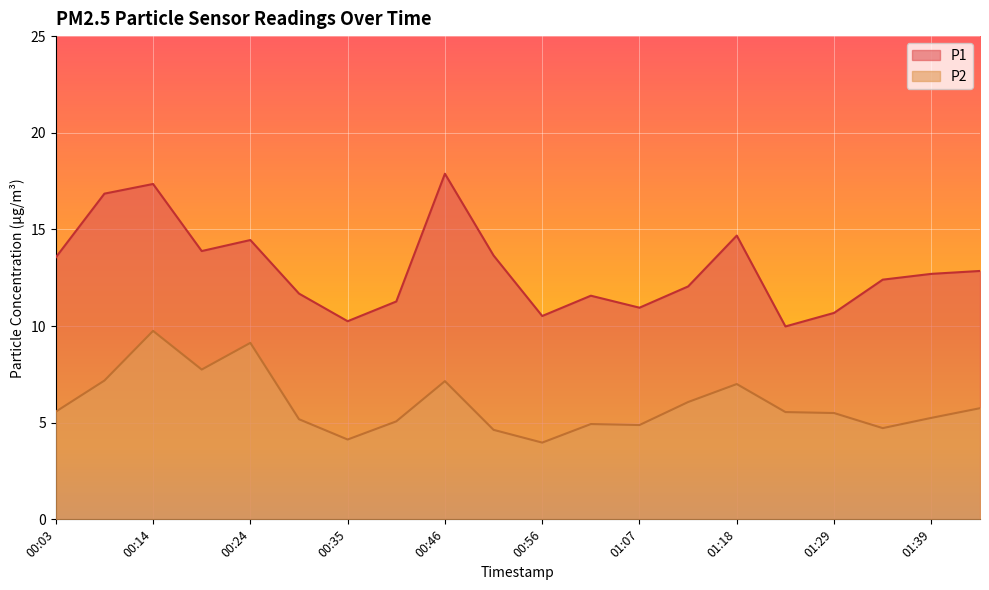

What position from the right is 00:08?

19